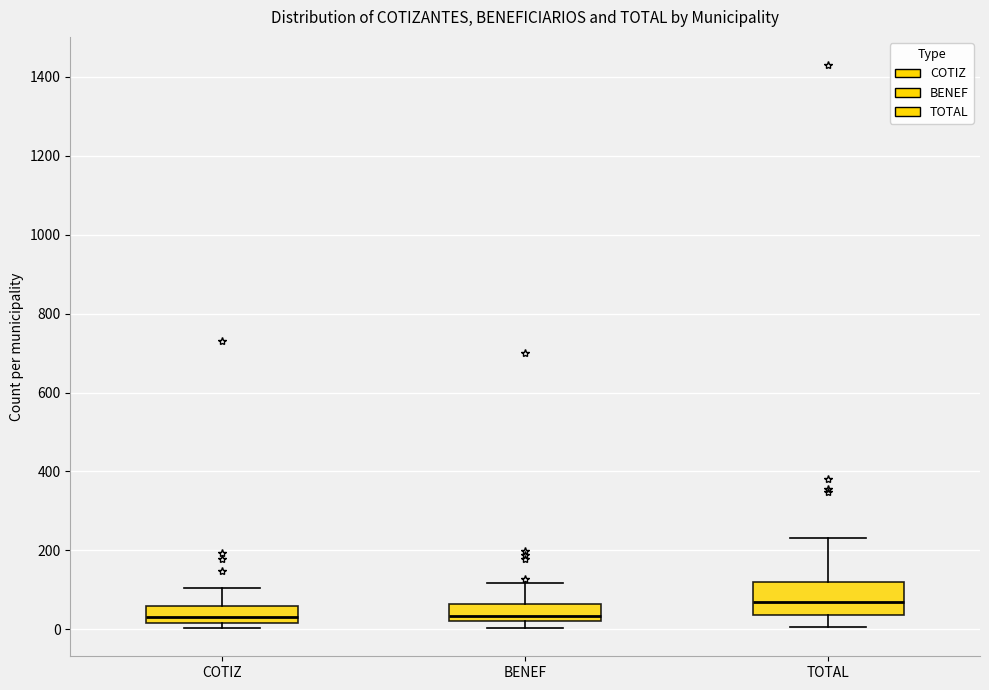

Reading left to right, transcribe this box plot: for each box, give where its median line is, the range the box spans, and where its two whiskers end, as read against the y-axis. The values are not printed on the chart, so give them approximately, as read against the axis.

COTIZ: median 40, box 20 to 60, whiskers 0 to 100
BENEF: median 40, box 20 to 60, whiskers 0 to 120
TOTAL: median 60, box 40 to 120, whiskers 0 to 240